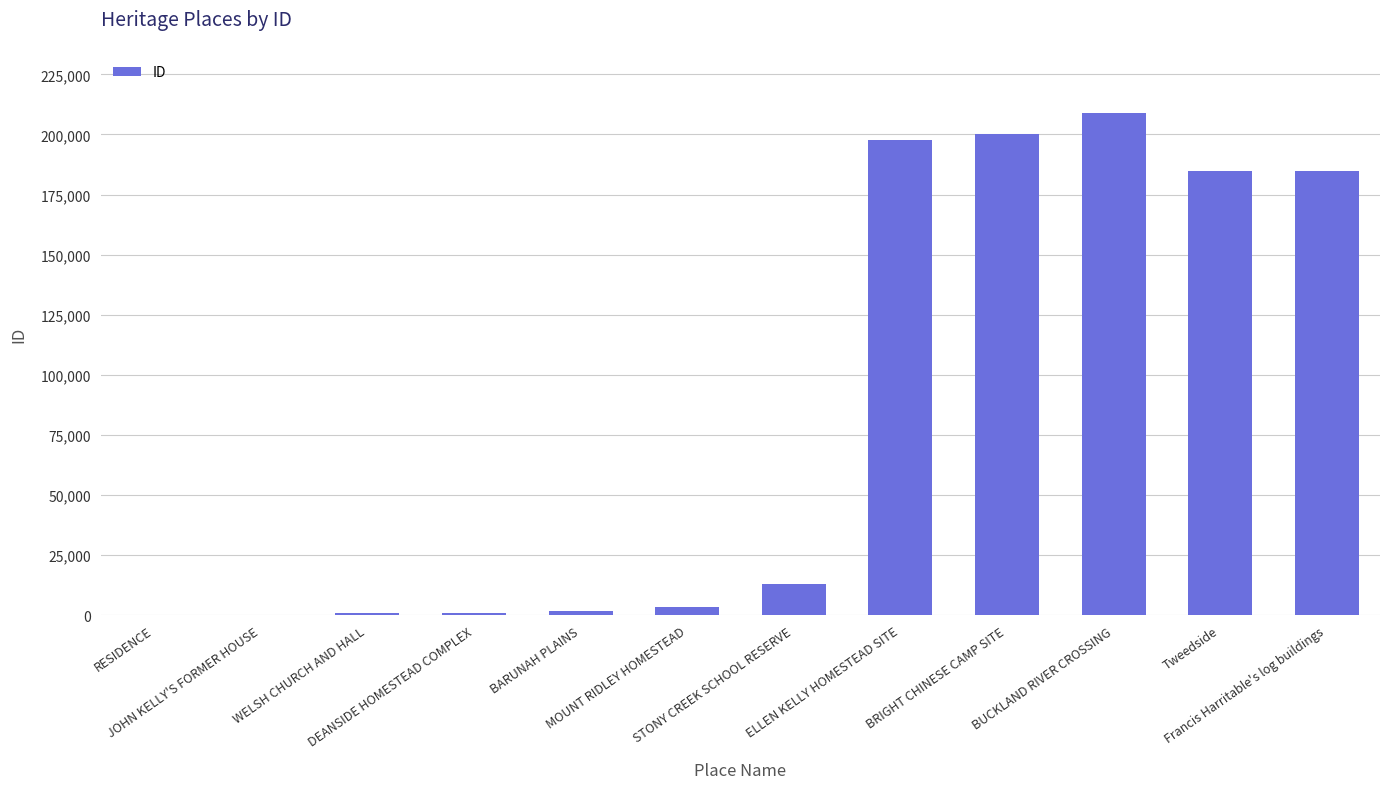

What is the maximum value shown in the chart?

208911